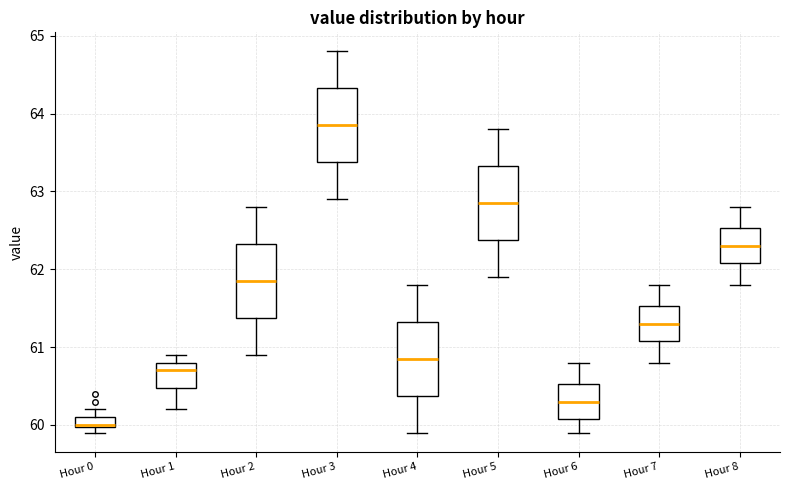

Where does the median line of the box for Hour 4 sit on the y-axis? The values are not printed on the chart, so give them approximately, as read against the axis.

60.9